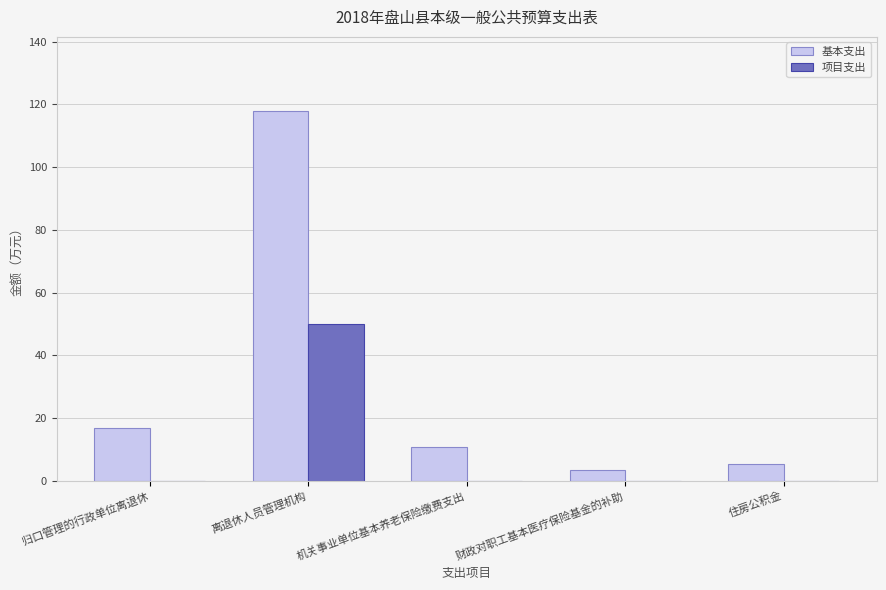

What is the sum of all 基本支出 values?

154.2